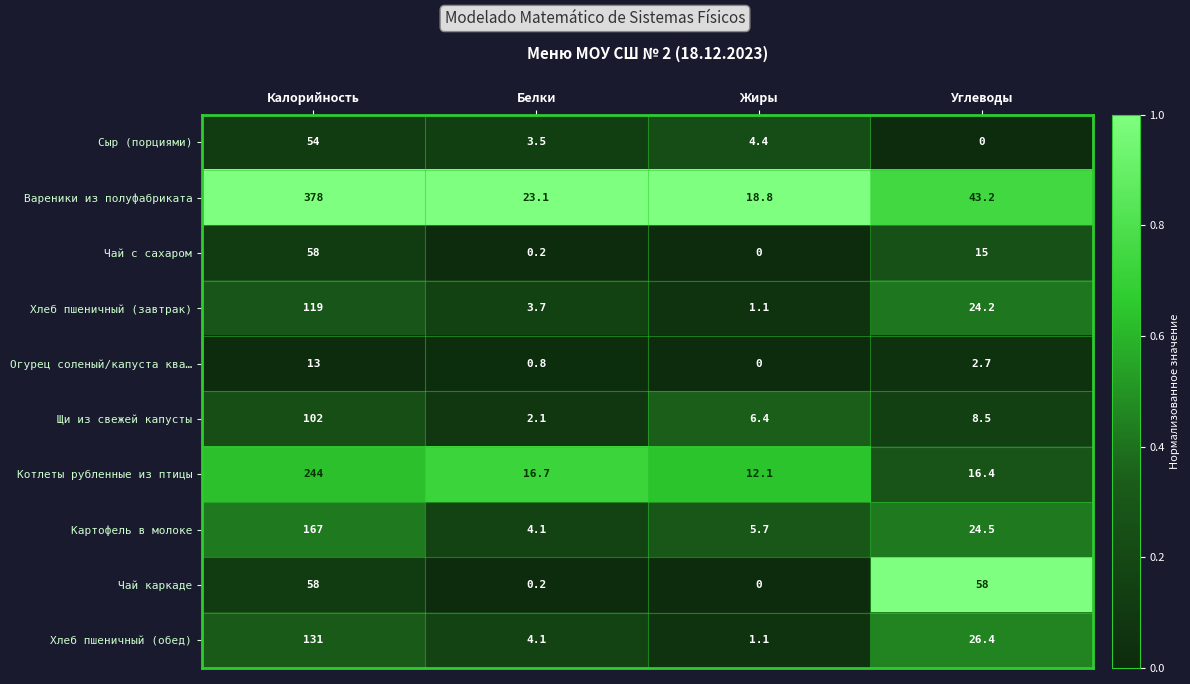

Rank the series at Углеводы from lowest to highest value.

Сыр (порциями), Огурец соленый/капуста ква…, Щи из свежей капусты, Чай с сахаром, Котлеты рубленные из птицы, Хлеб пшеничный (завтрак), Картофель в молоке, Хлеб пшеничный (обед), Вареники из полуфабриката, Чай каркаде